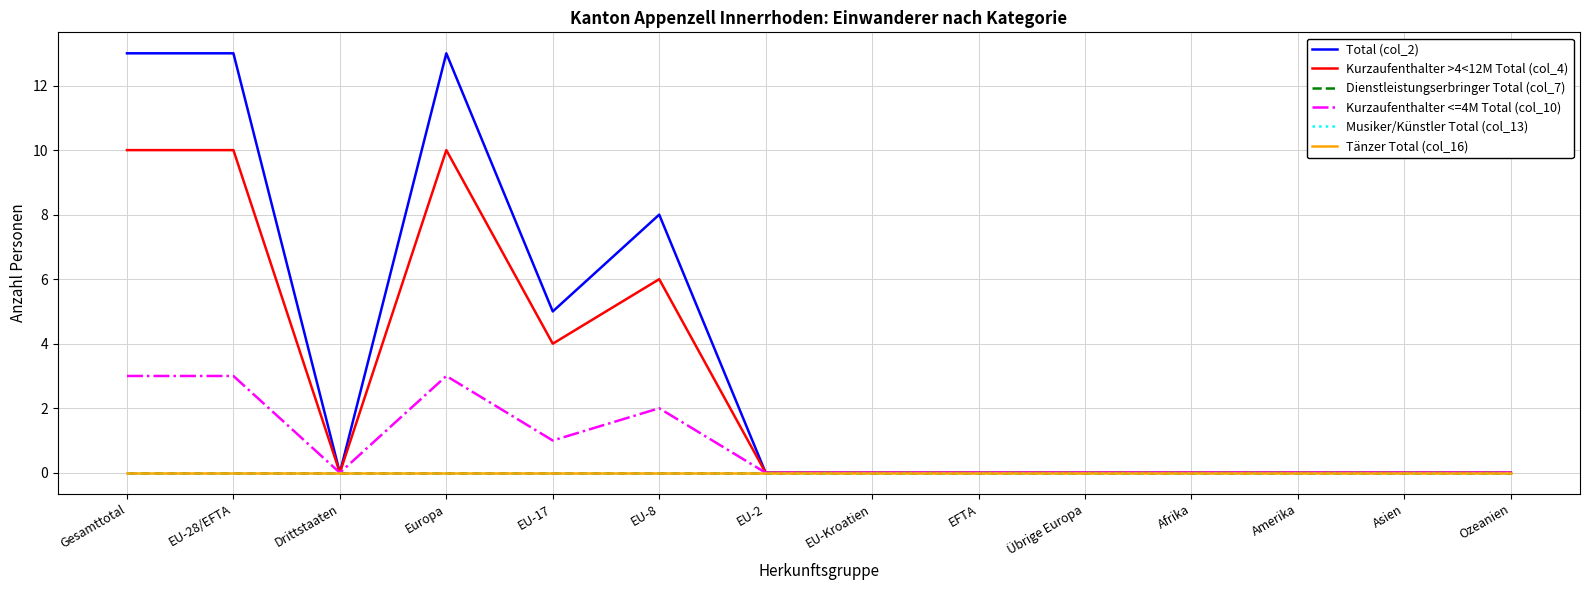

Does the chart display data point markers on the line(s)?

No